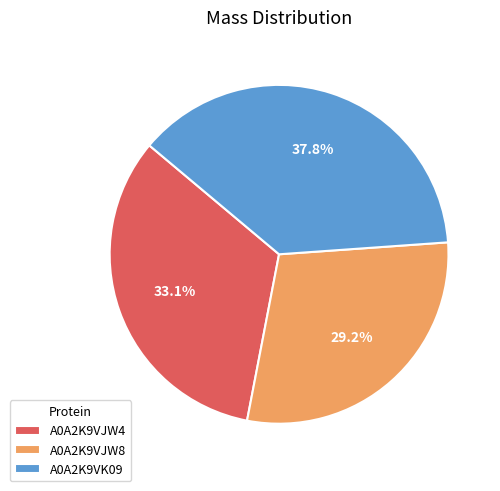

To the nearest percent, what portion does A0A2K9VJW8 represent?

29%